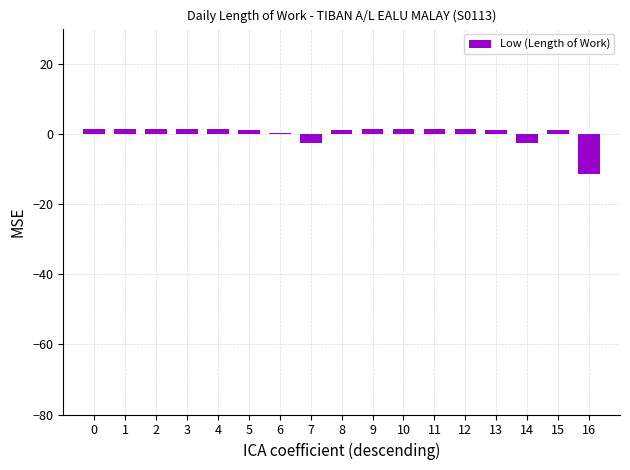

Reading left to right, list all the values displayed in this chart.

0=1.4	1=1.3	2=1.4	3=1.3	4=1.3	5=1.2	6=0.2	7=-2.7	8=1.2	9=1.2	10=1.3	11=1.3	12=1.4	13=1.2	14=-2.6	15=1.1	16=-11.6